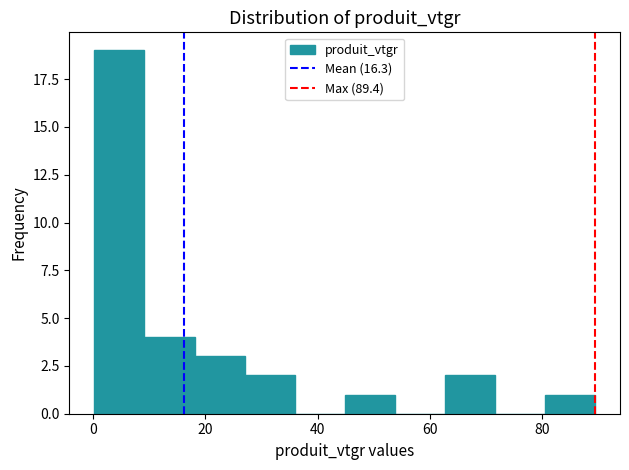

How tall is the bar that spans 0 to 10 on the x-axis? Neither the bar edges nor the heights are printed on the chart, so give them approximately, as read against the axes.

19